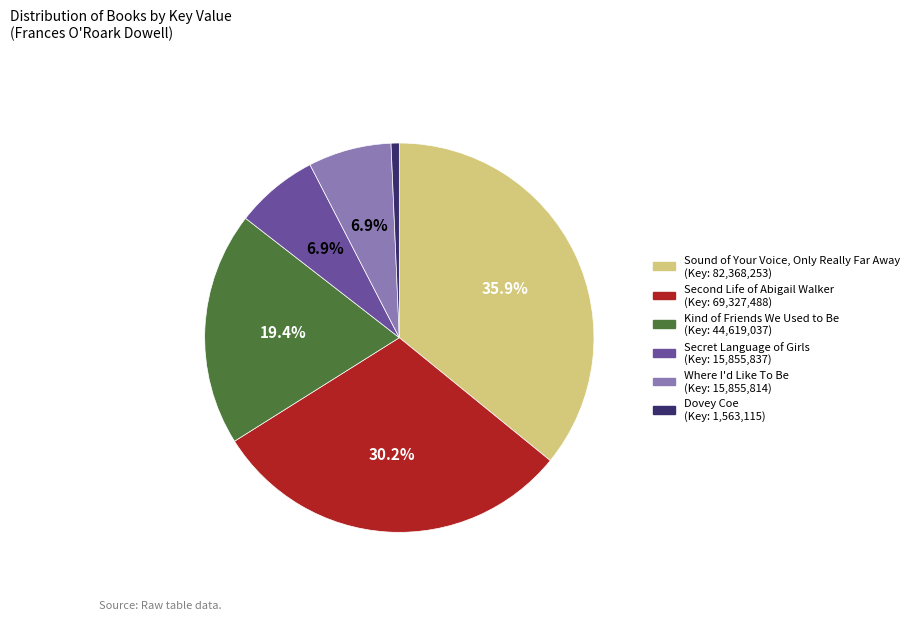

Combined, do Secret Language of Girls and Sound of Your Voice, Only Really Far Away account for over 50%?

No